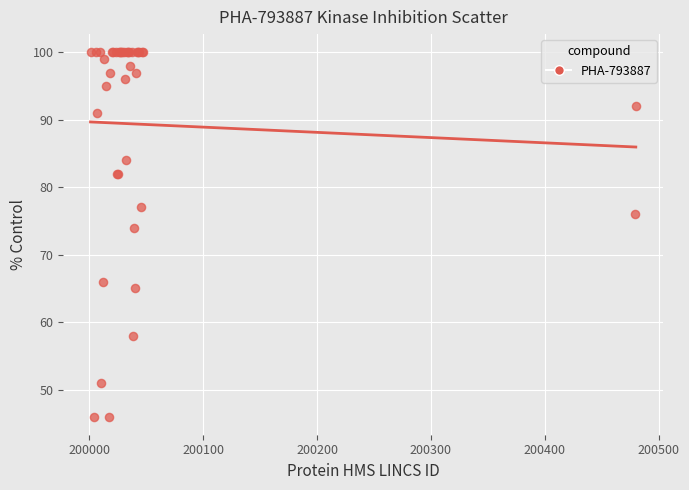

What Y value in the scatter plot is closest to 73?

74